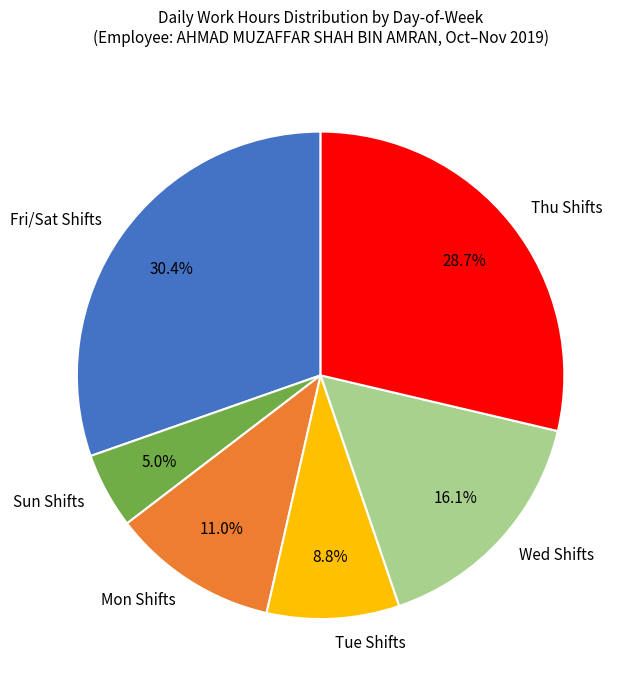

Which category has the smallest portion of the pie?

Sun Shifts